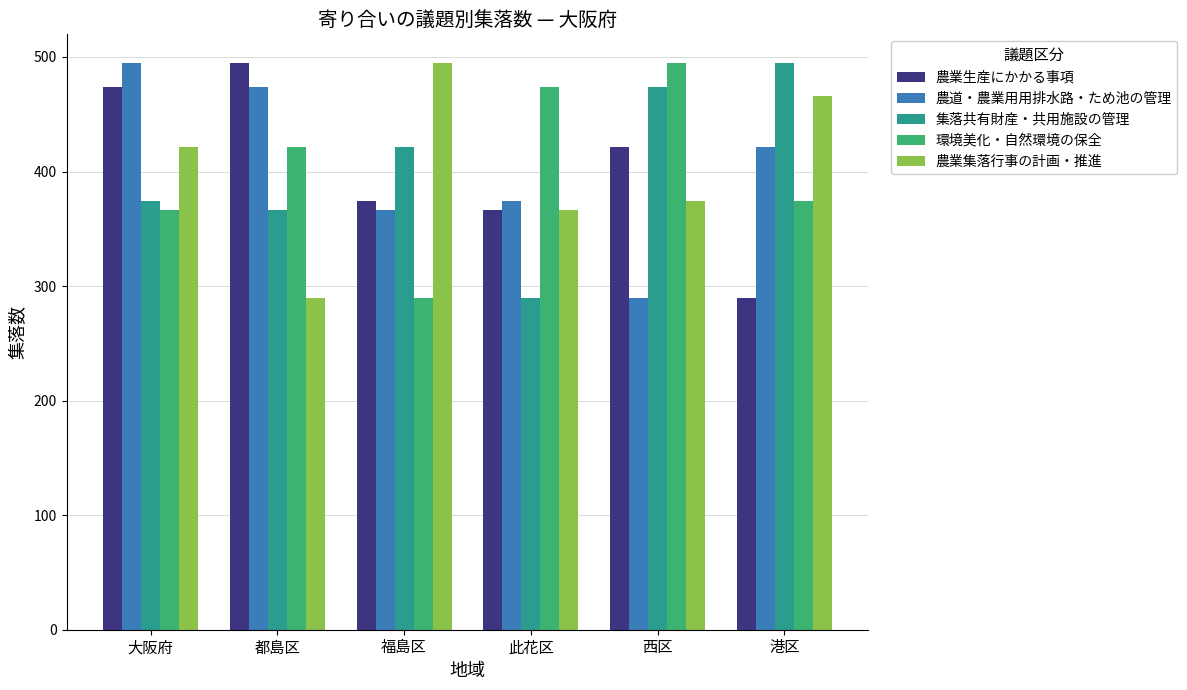

Between 大阪府 and 港区, which series saw the biggest shift?

農業生産にかかる事項